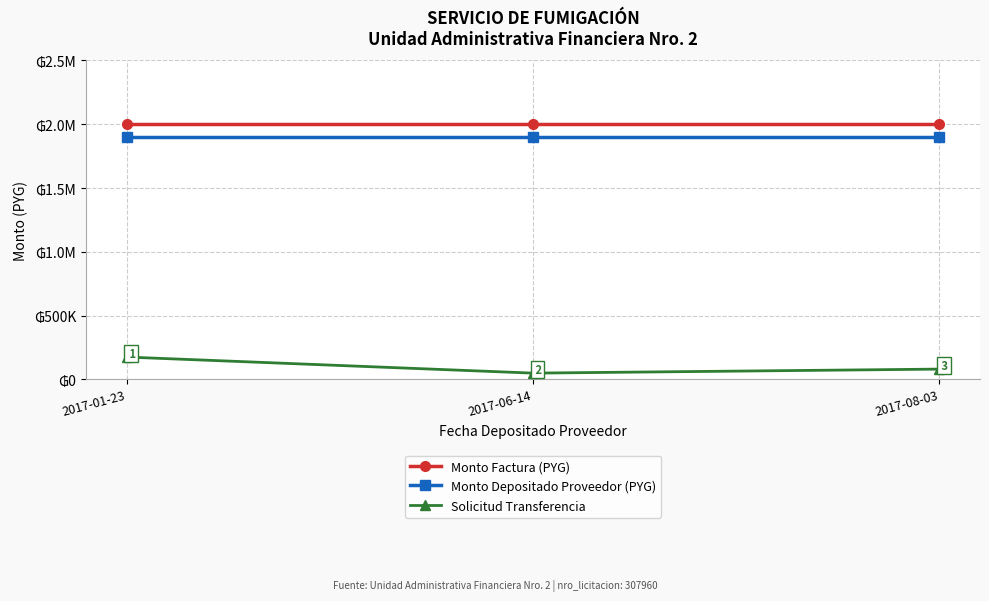

The value of Solicitud Transferencia at 2017-08-03 is 80255. True or false?

True